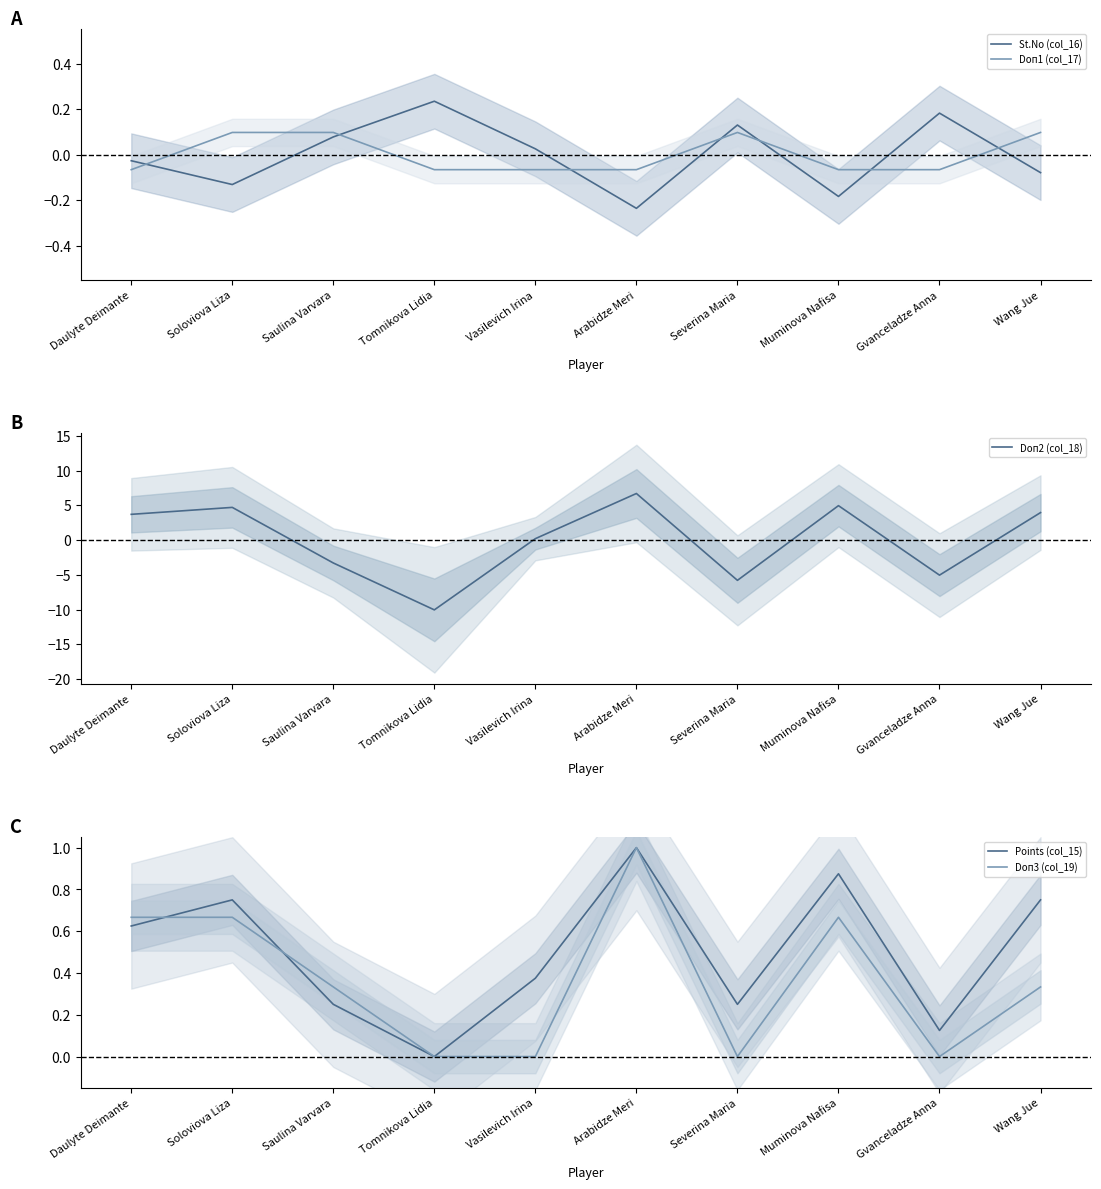

List the labels in order of Doп3 (col_19) value, smallest first.

Tomnikova Lidia, Vasilevich Irina, Severina Maria, Gvanceladze Anna, Saulina Varvara, Wang Jue, Daulyte Deimante, Soloviova Liza, Muminova Nafisa, Arabidze Meri